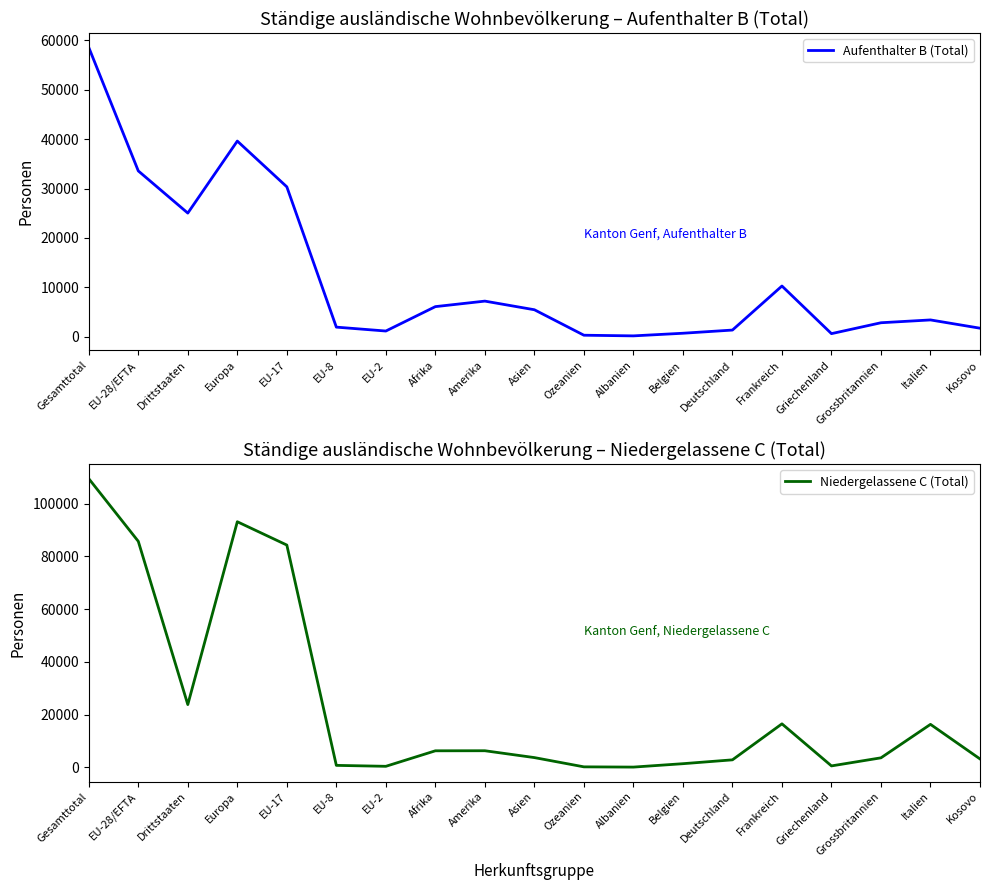

Is it true that Aufenthalter B (Total) equals 521 at EU-8?

False